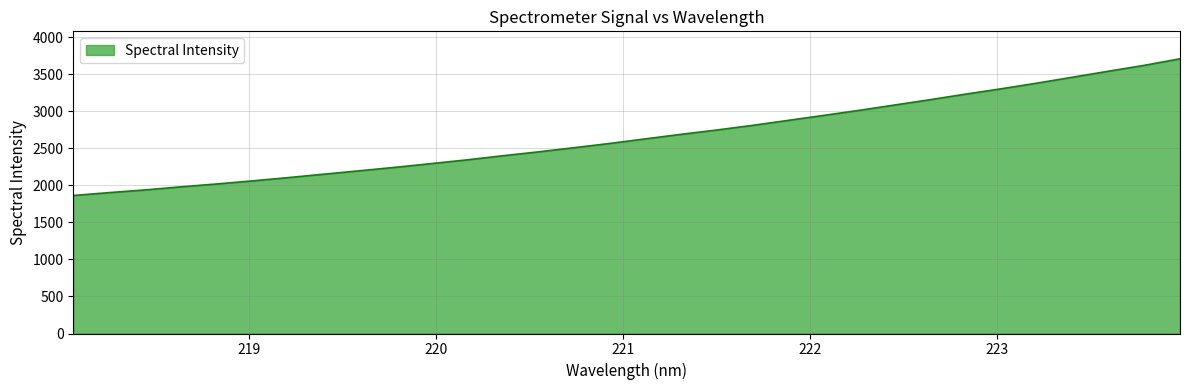

What is the minimum value shown in the chart?

1863.0